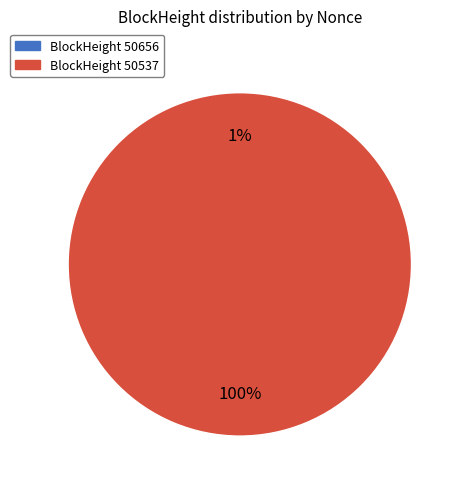

To the nearest percent, what is the difference between the largest and smallest slice percentages?

100%